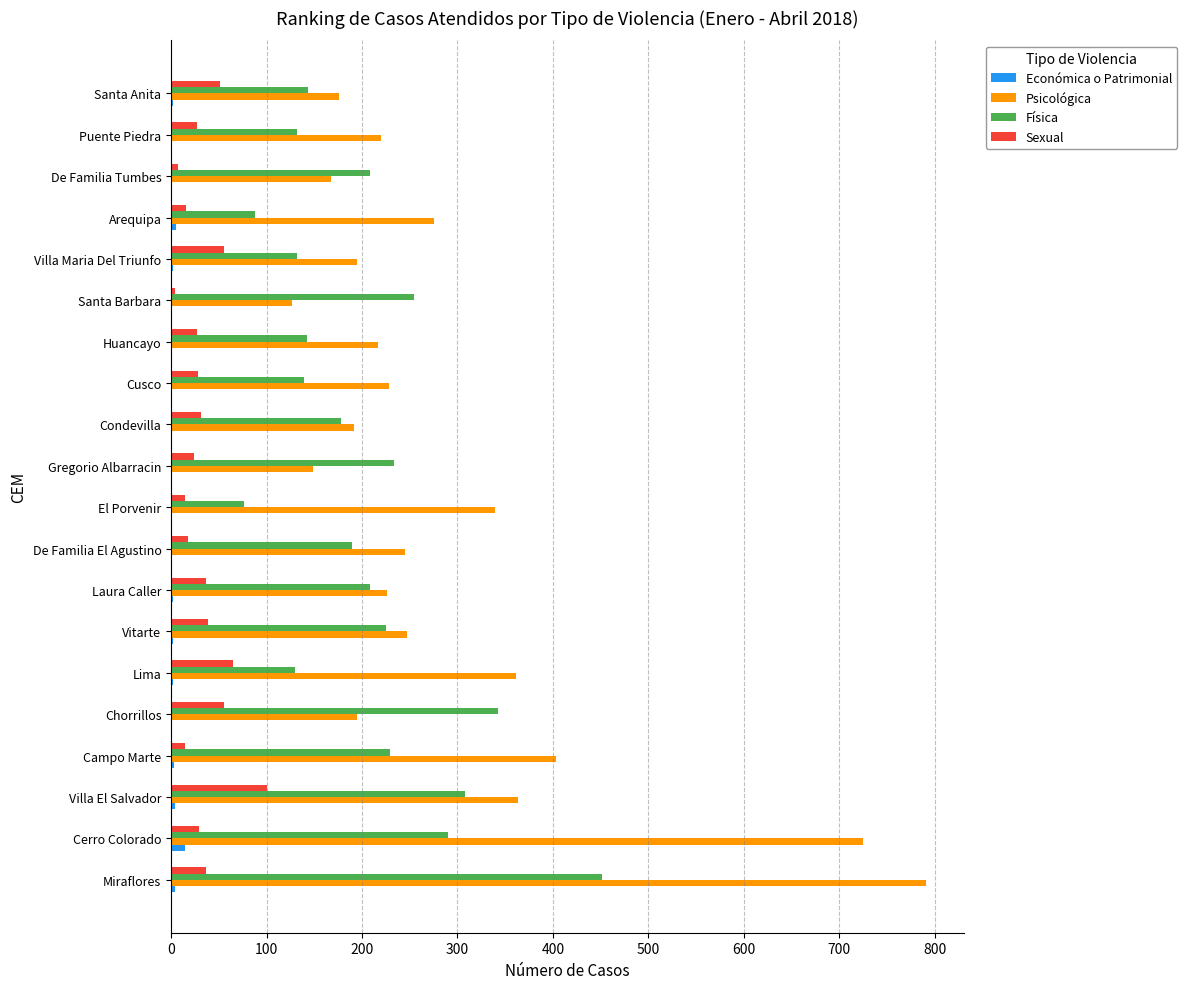

How many series are shown in this chart?

4